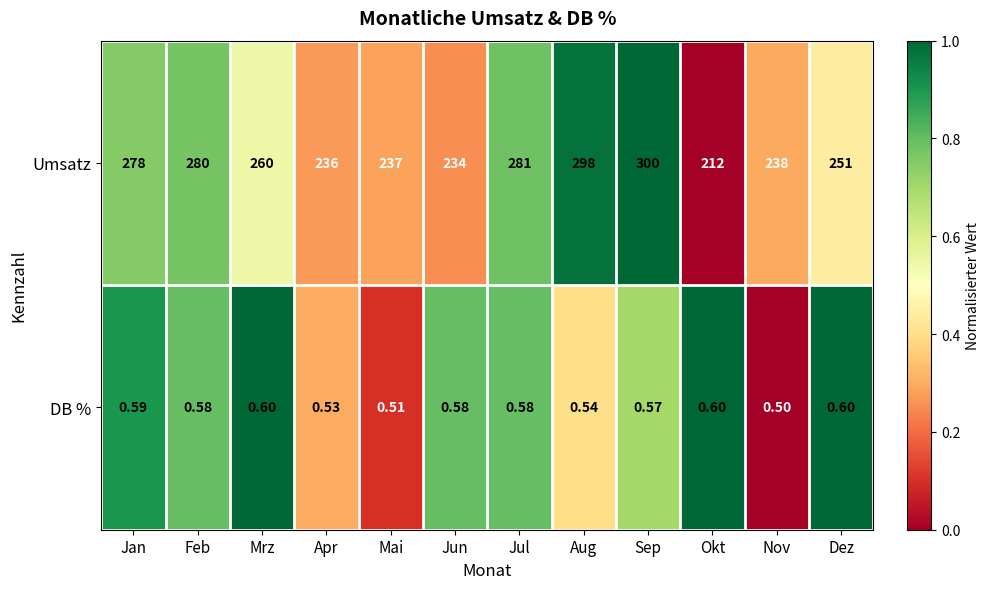

Rank the series by their maximum value, from lowest to highest.

DB %, Umsatz